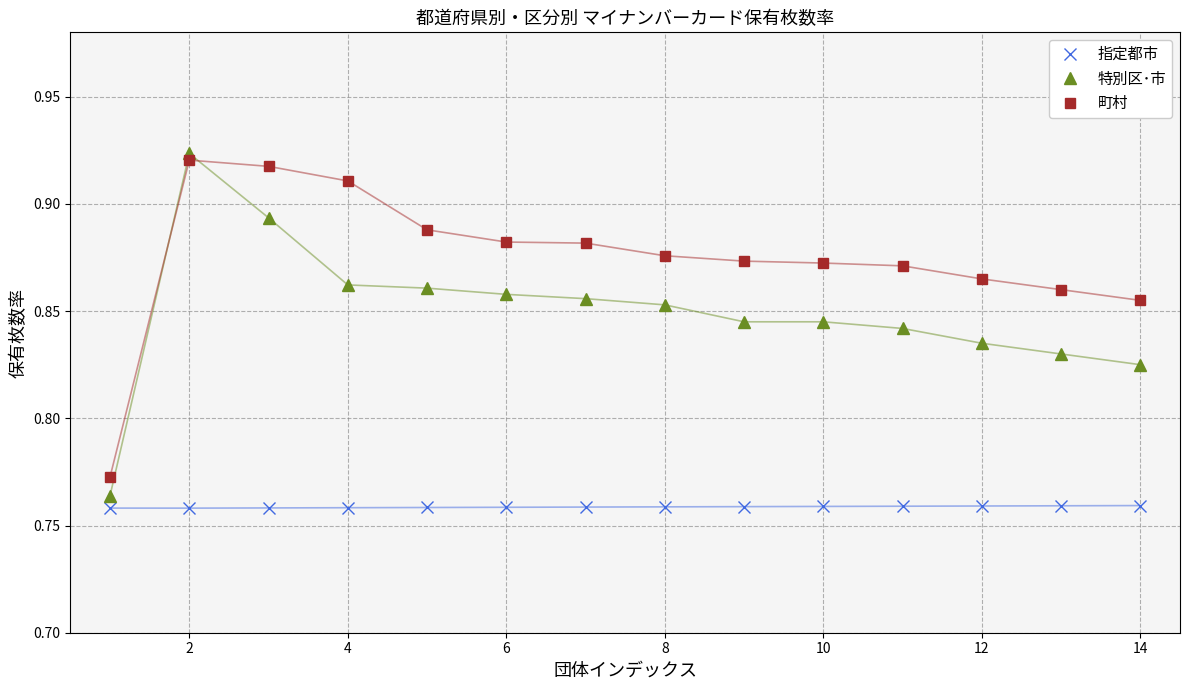

Rank the series by their average value, from lowest to highest.

指定都市, 特別区･市, 町村